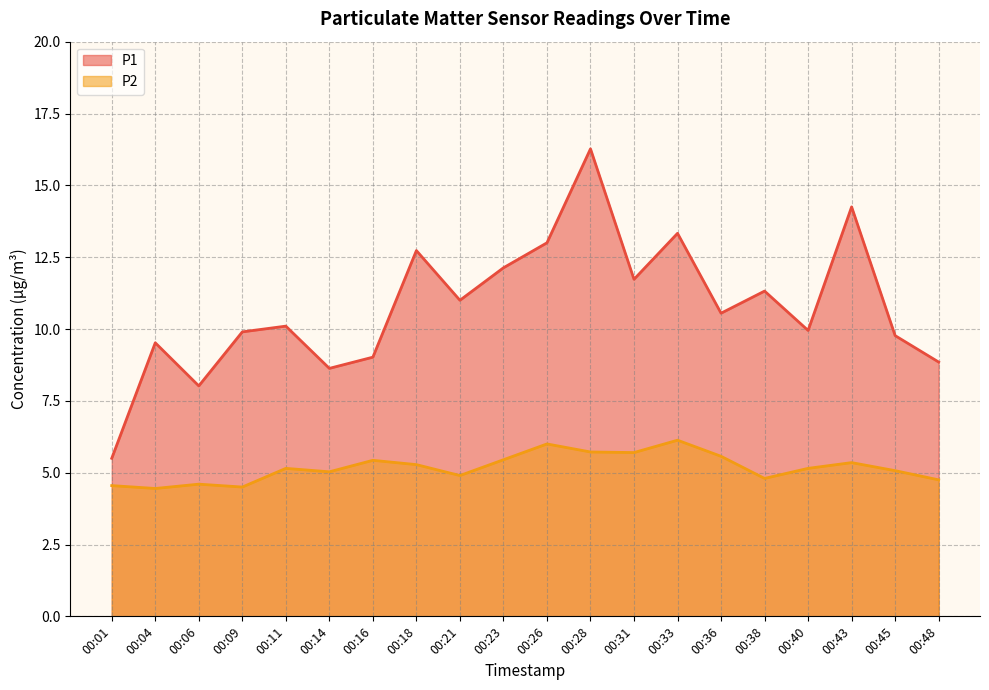

In P1, how many points are higher than both neighbors (excluding endpoints)?

7